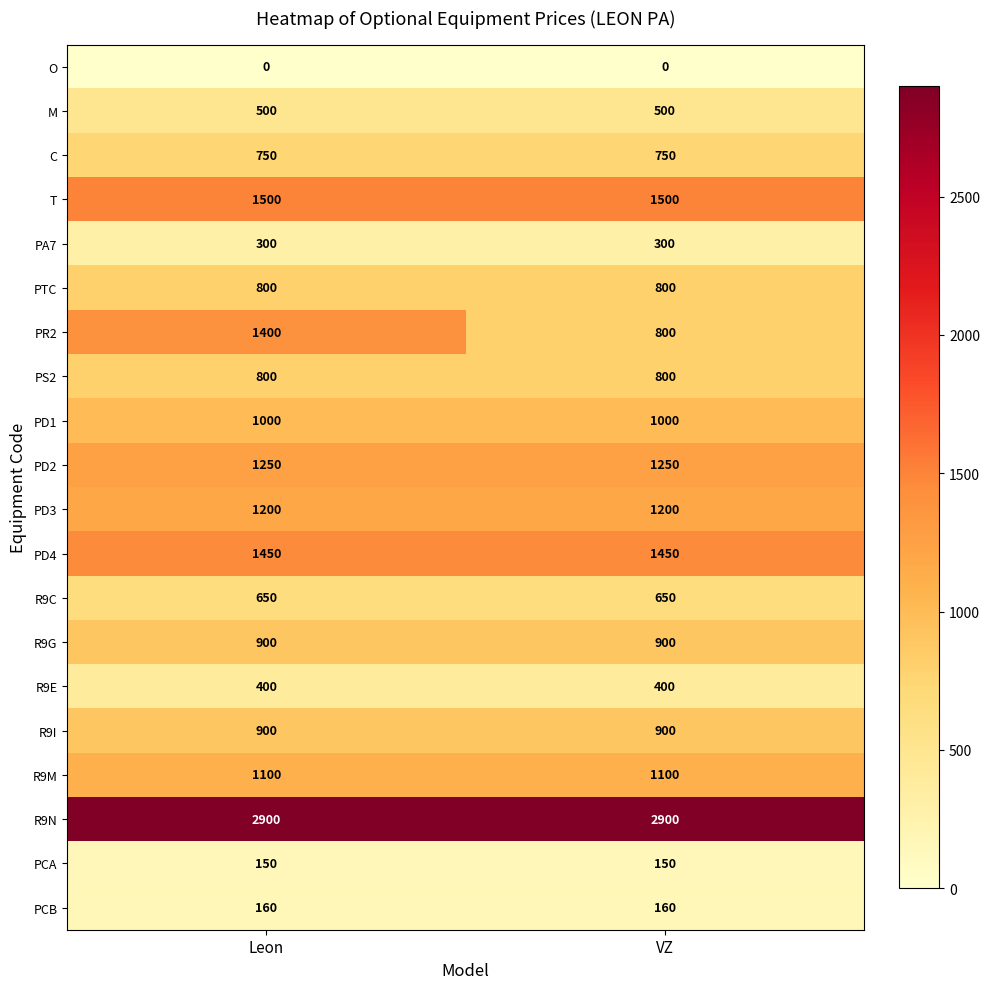

The value of PCA at VZ is 266. True or false?

False